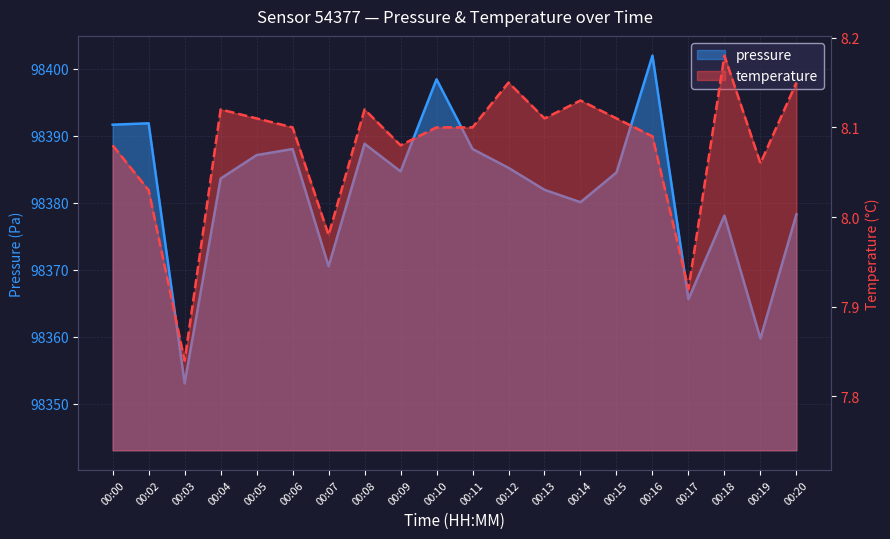

Is the value of temperature at 00:10 greater than the value of pressure at 00:08?

No